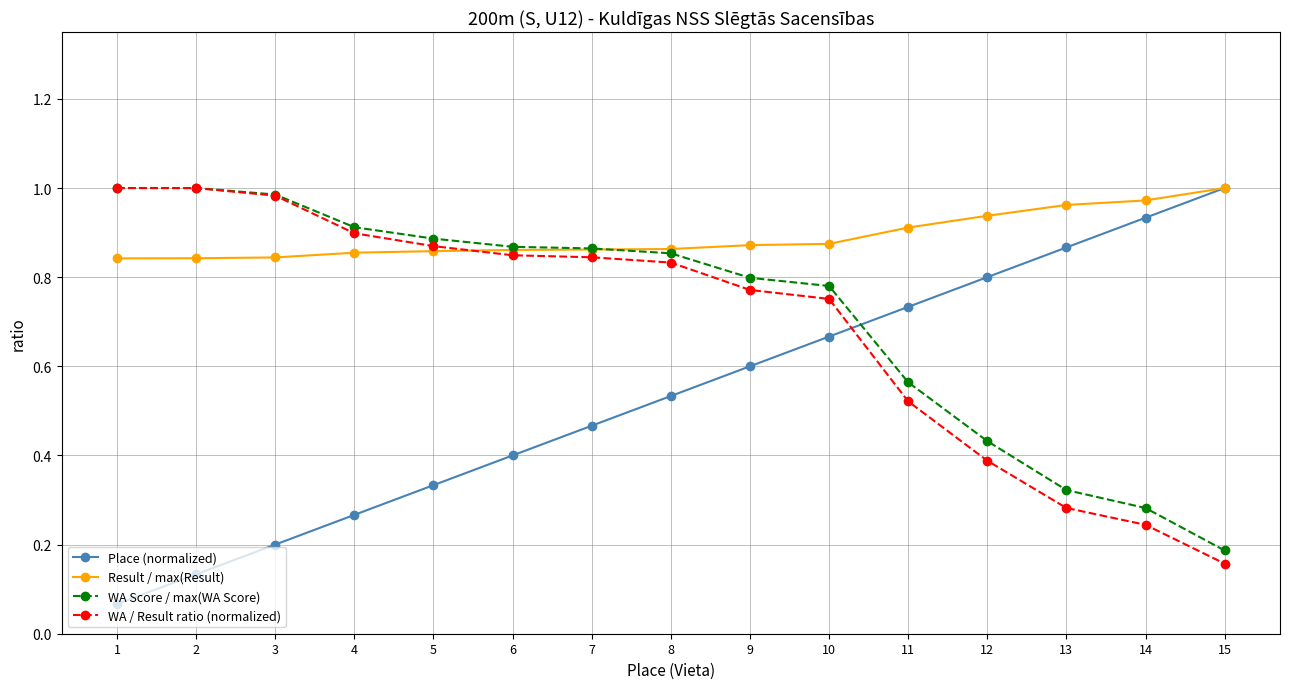

True or false: Place (normalized) has more than 1 interior local peaks.

False